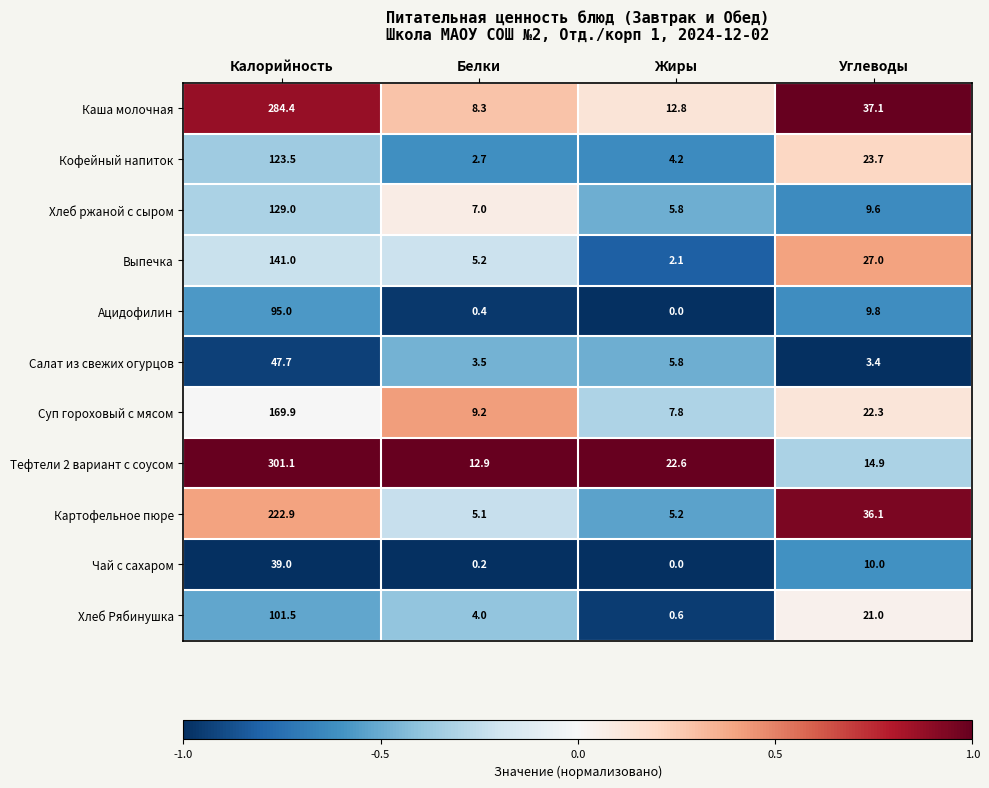

What is the difference between the second highest and second lowest values in the Ацидофилин series?

9.4